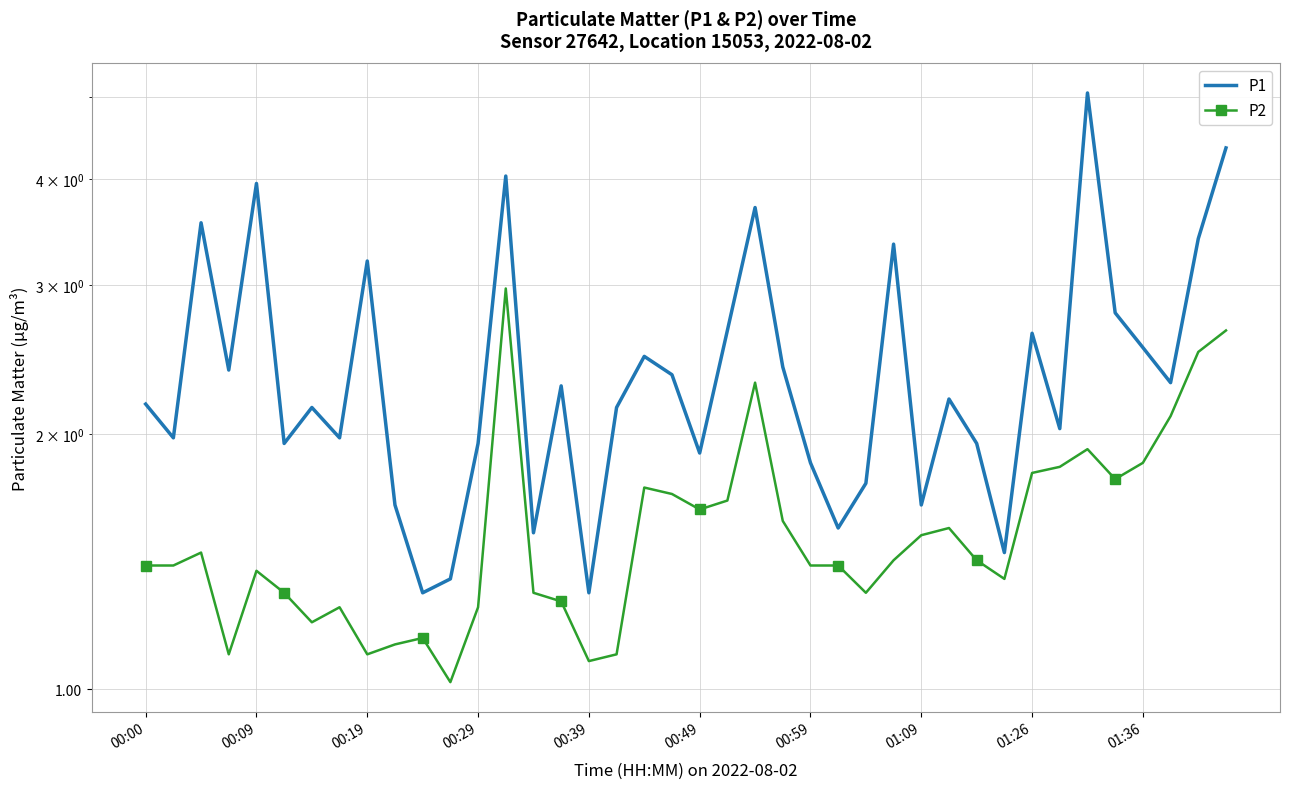

What is the sum of all P1 values?

97.1